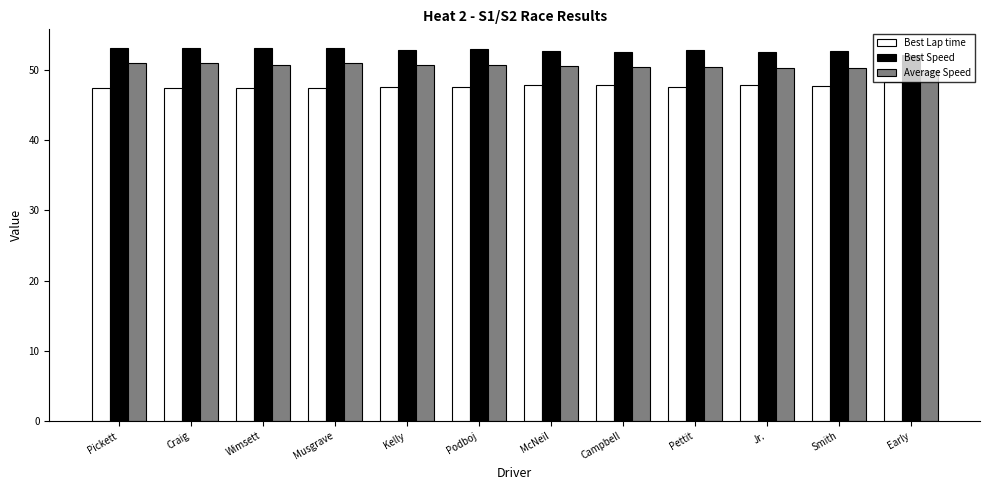

How many series are shown in this chart?

3